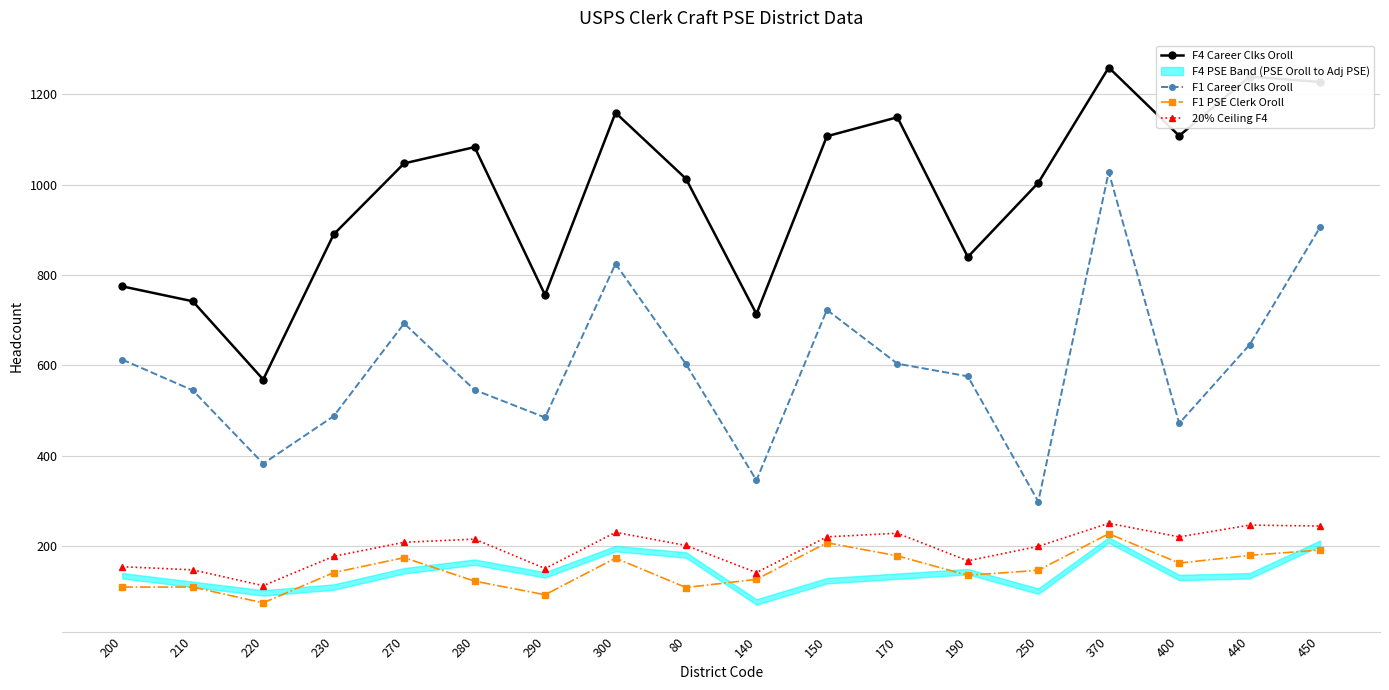

How many interior local valleys does the F1 Career Clks Oroll series have?

5